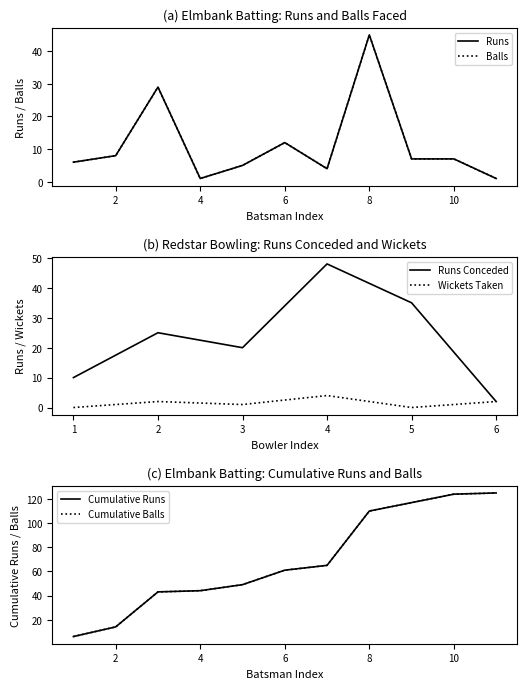

The Runs Conceded series shows 14 at 2. True or false?

False